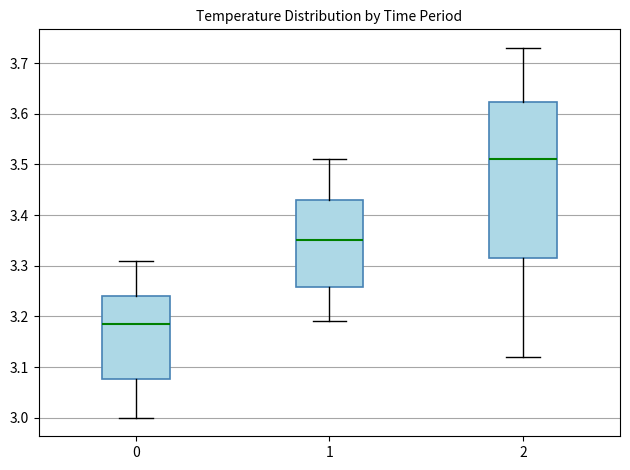

Reading left to right, read every box against the y-axis: the position of its median line, the range the box covers, and the ends of its whiskers. The values are not printed on the chart, so give them approximately, as read against the axis.

0: median 3.19, box 3.08 to 3.24, whiskers 3.00 to 3.31
1: median 3.35, box 3.26 to 3.43, whiskers 3.19 to 3.51
2: median 3.51, box 3.32 to 3.62, whiskers 3.12 to 3.73